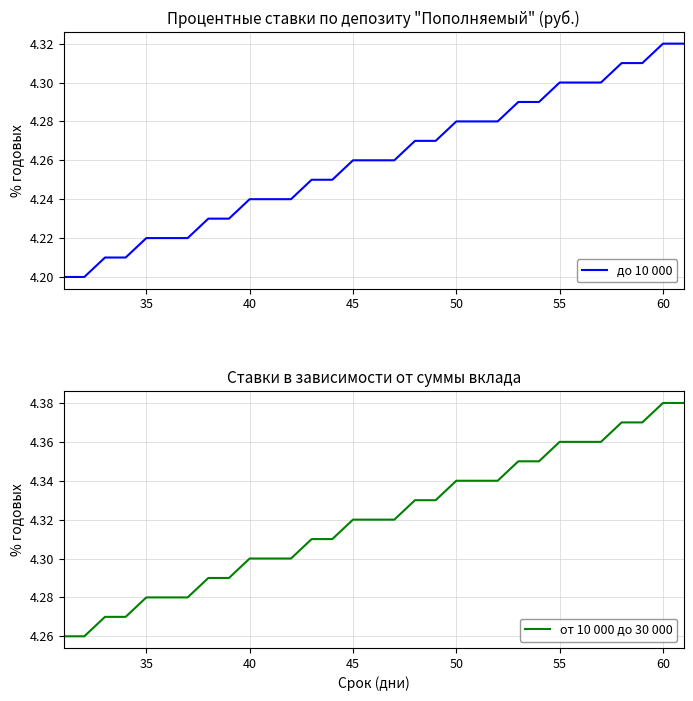

What are all the series names shown in the legend?

до 10 000, от 10 000 до 30 000